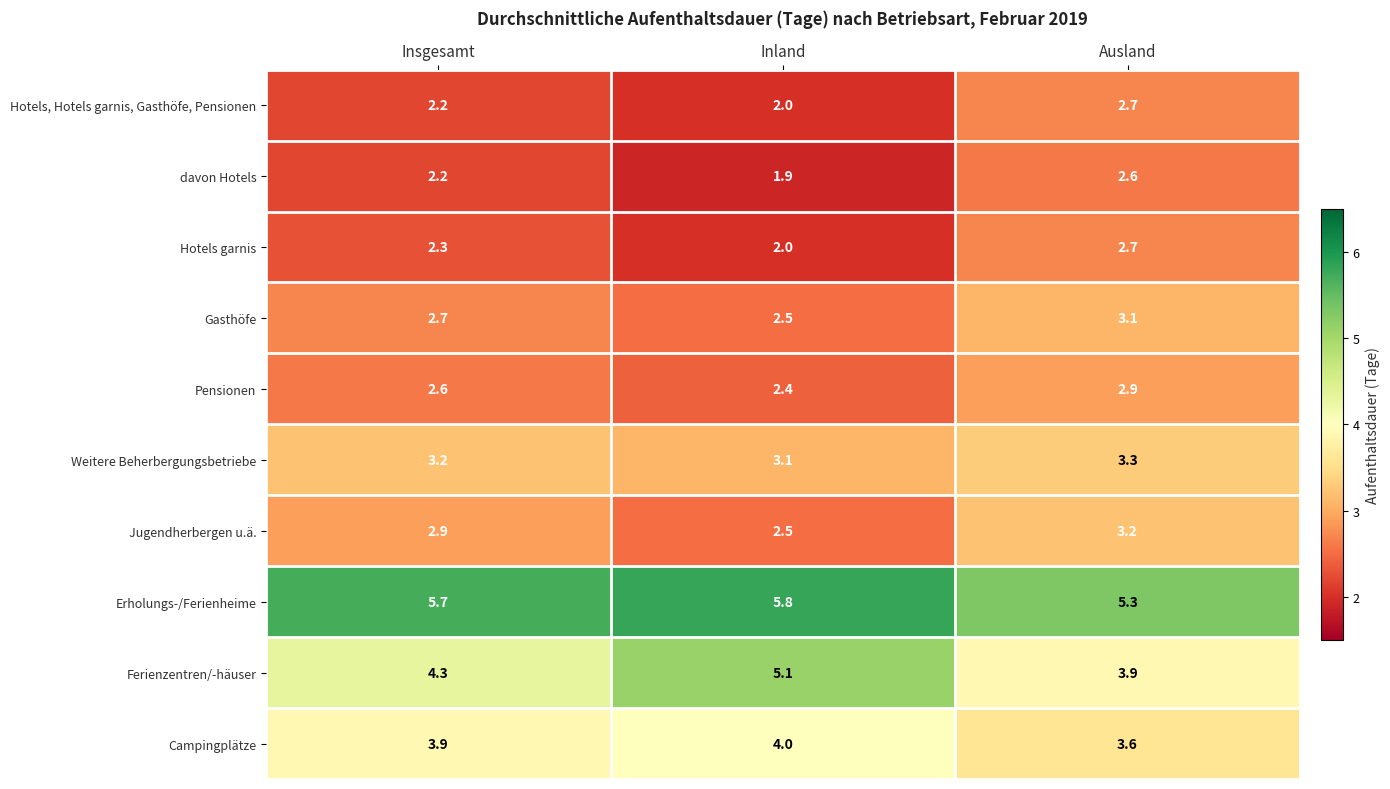

The davon Hotels series shows 2.2 at Insgesamt. True or false?

True